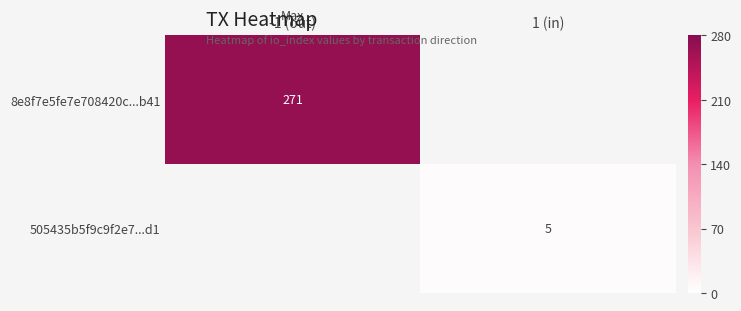

True or false: 505435b5f9c9f2e7...d1 has a value of 7 at 1 (in).

False